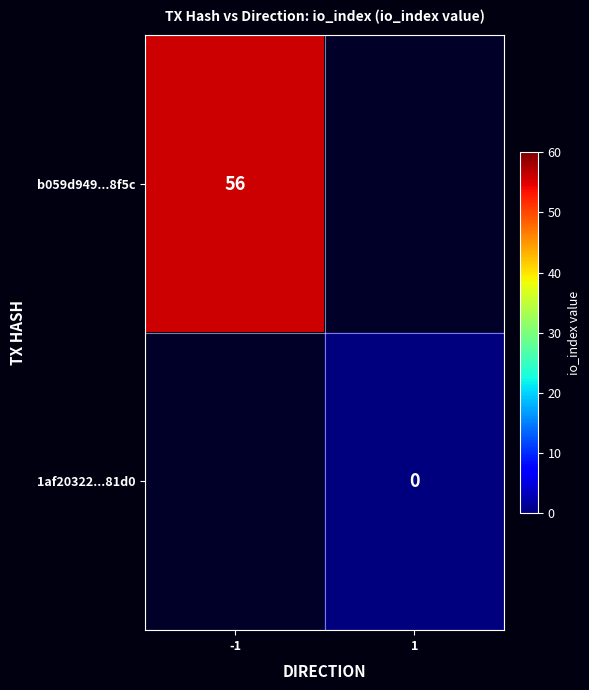

Is it true that b059d949...8f5c equals 56 at -1?

True